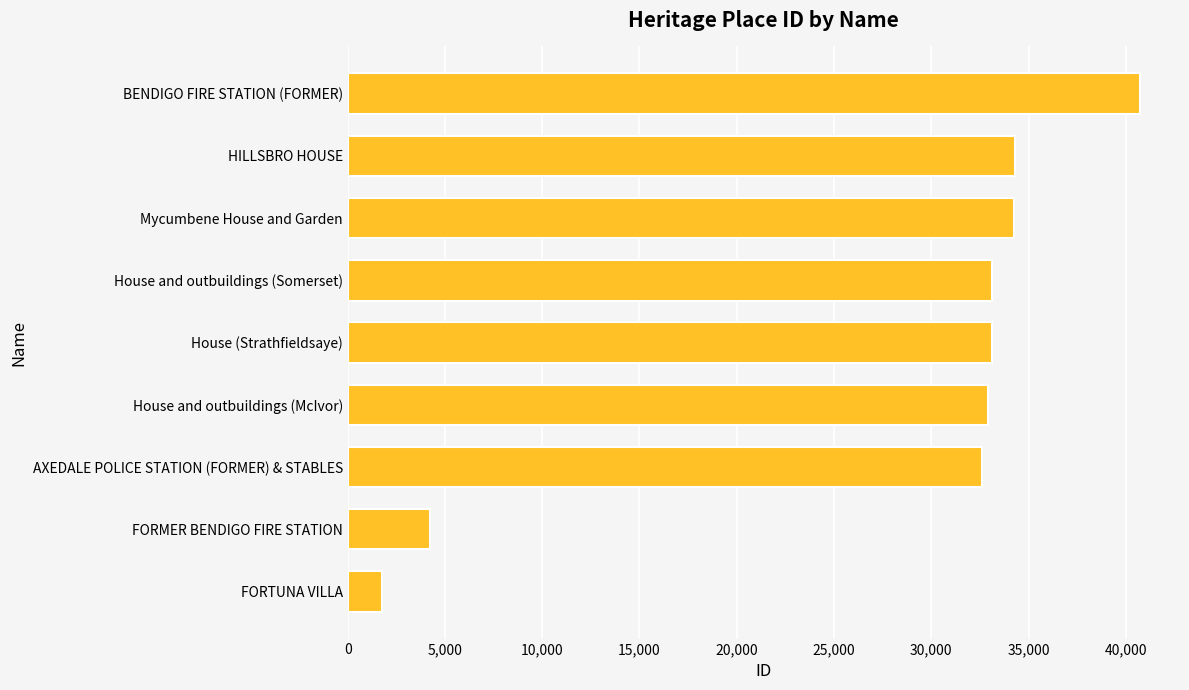

What is the sum of all values?

247088